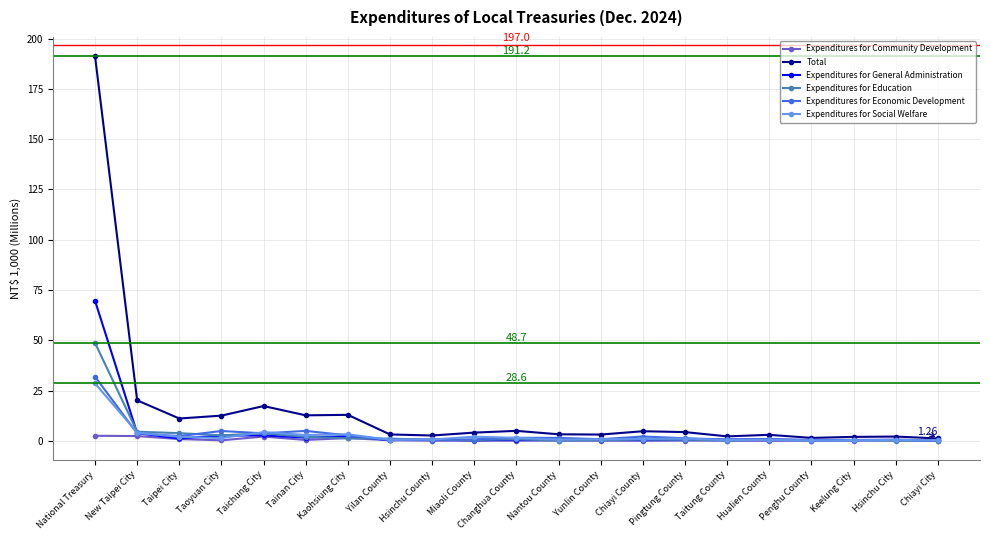

What position from the right is Hualien County?

5